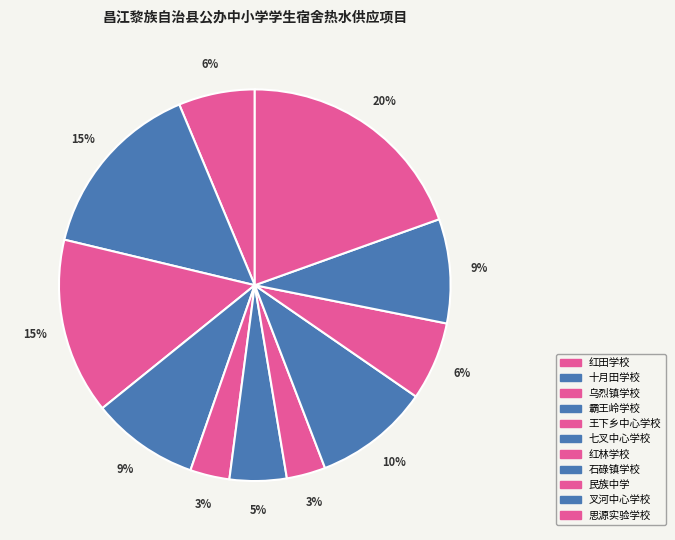

To the nearest percent, what percentage of the pie is 十月田学校?

15%